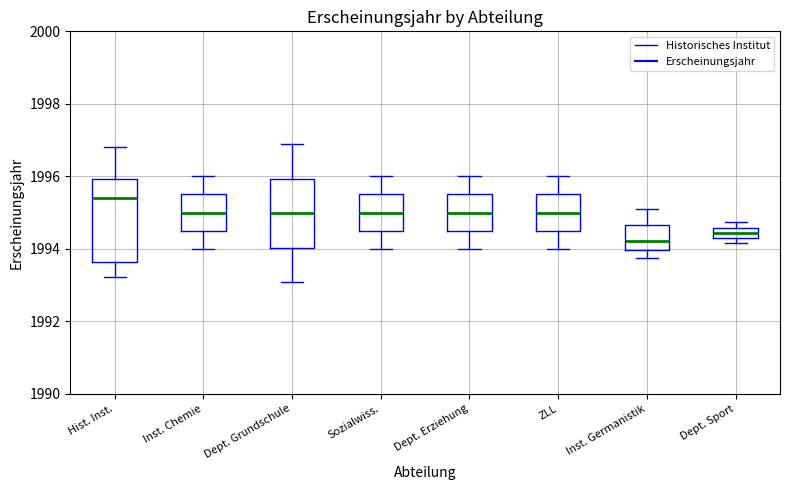

Which box has the lowest median line?

Inst. Germanistik